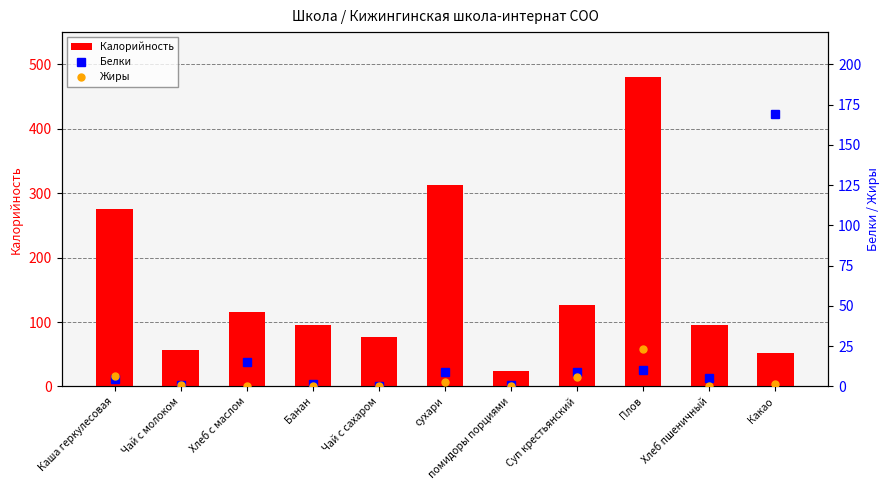

How many data points in Белки are less than 5?

5